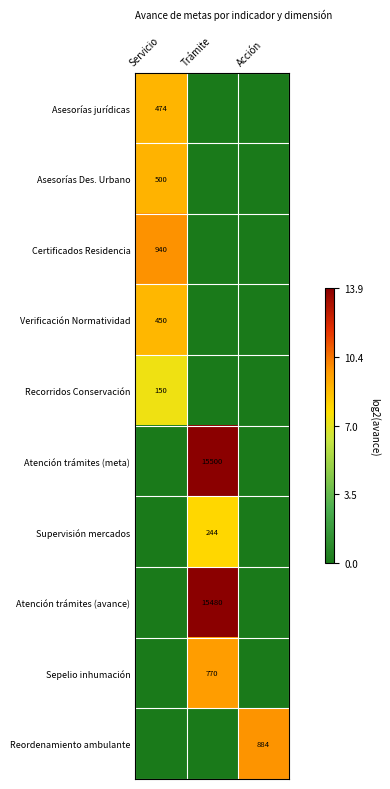

Is it true that Atención trámites (meta) equals 6830 at Trámite?

False